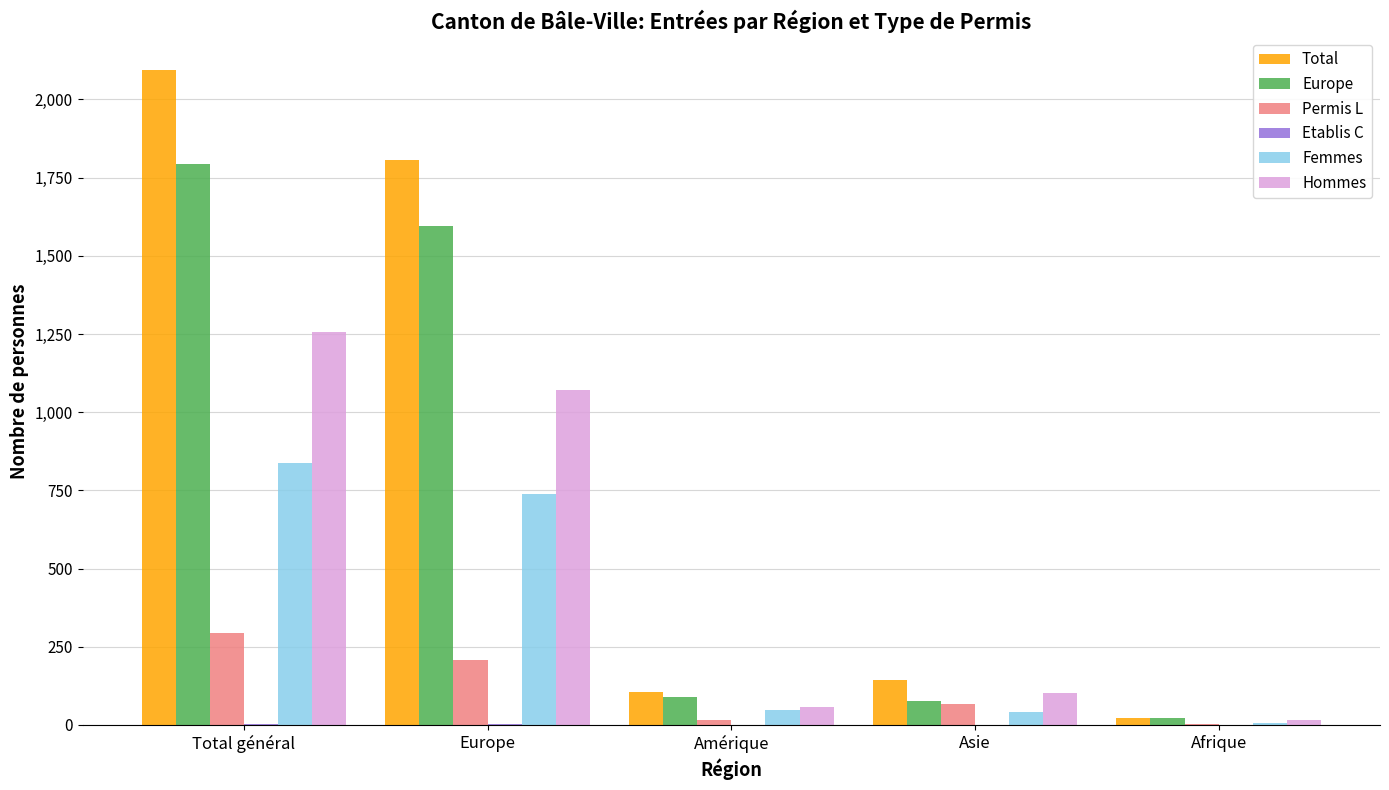

The value of Femmes at Europe is 737. True or false?

True